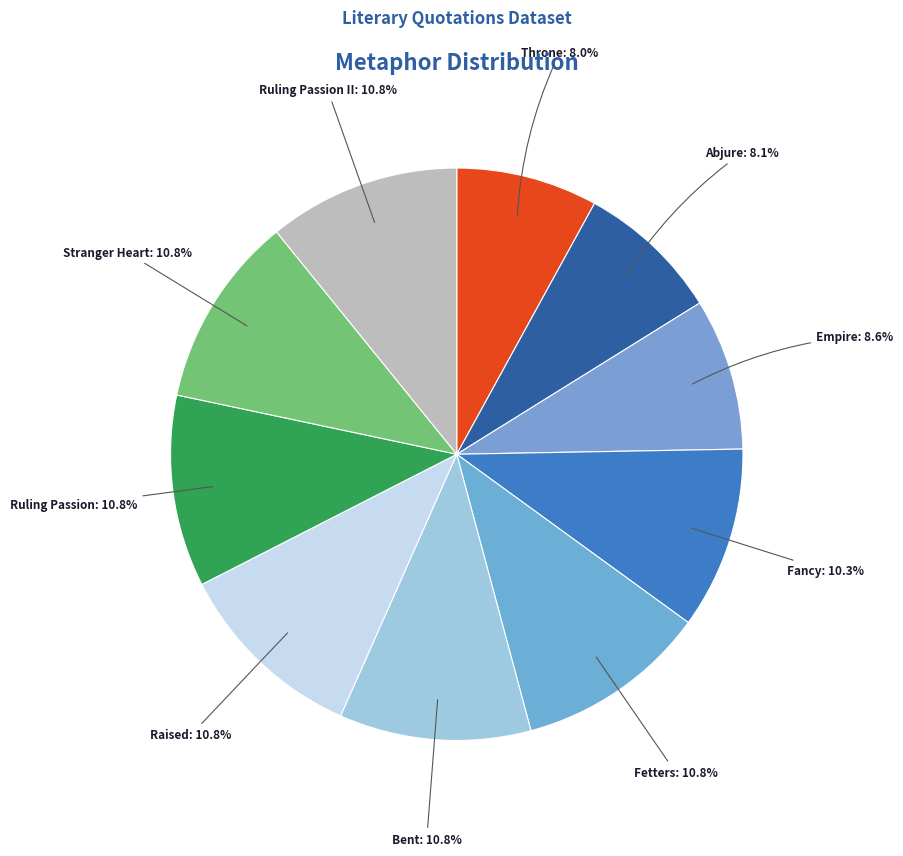

Which has a higher value, Stranger Heart or Throne?

Stranger Heart